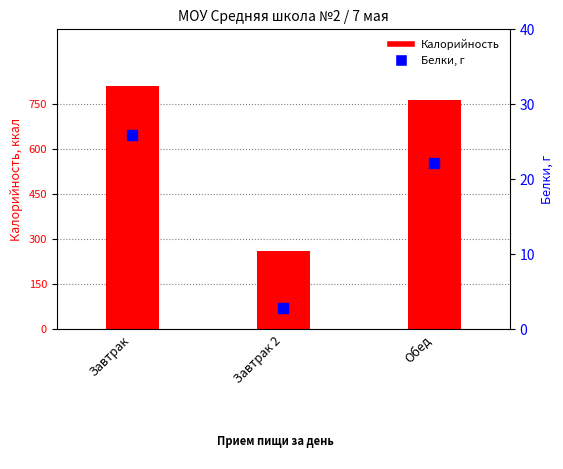

What are all the series names shown in the legend?

Калорийность, Белки, г